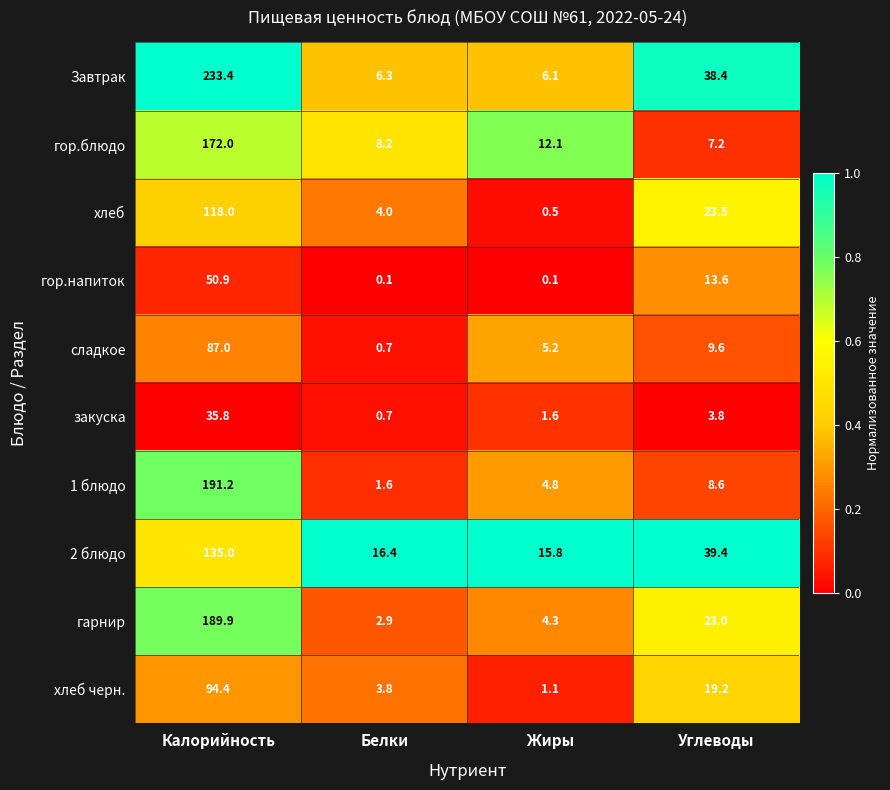

At how many categories does at least one series exceed 0?

4